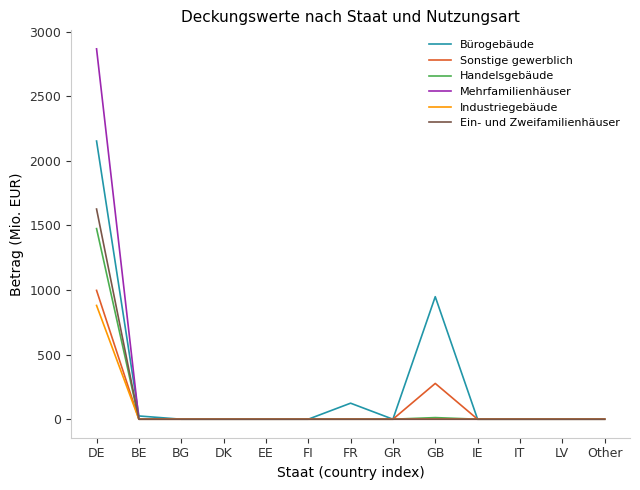

Which series has the largest range (max minus min)?

Mehrfamilienhäuser